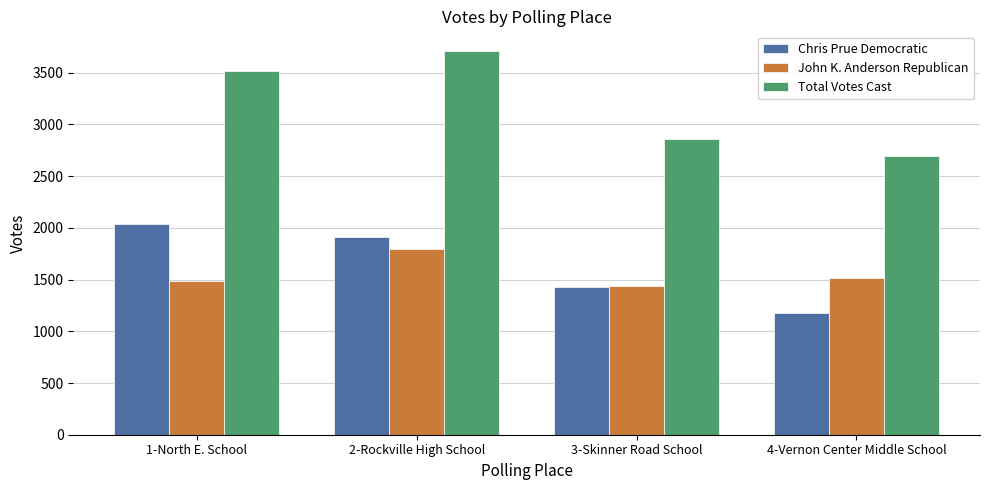

What is the sum of the John K. Anderson Republican values at 1-North E. School and 4-Vernon Center Middle School?

2995